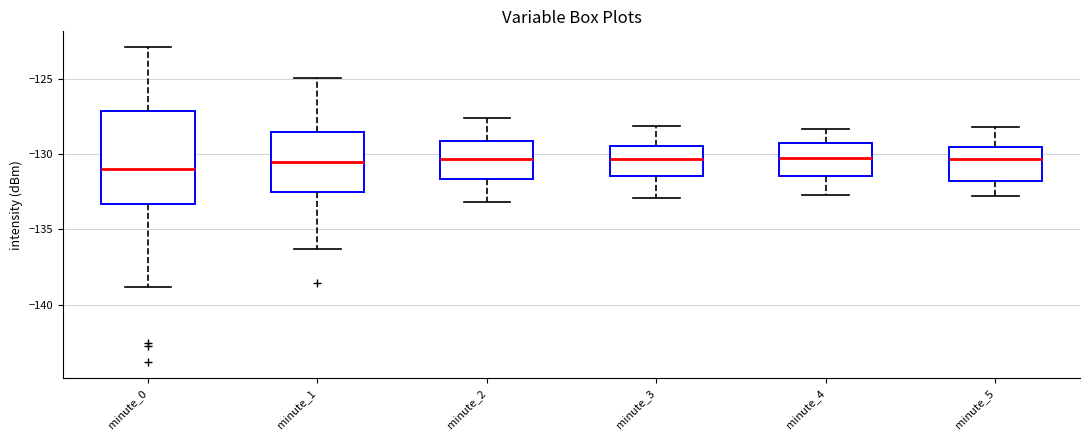

Where does the lower whisker of the box for minute_4 end on the y-axis? The values are not printed on the chart, so give them approximately, as read against the axis.

-132.5